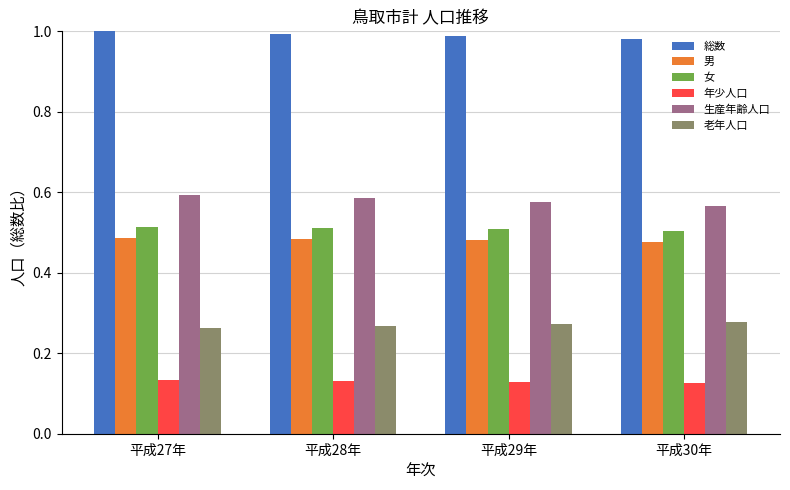

What is the difference between the highest and lowest values at 平成29年?

0.9